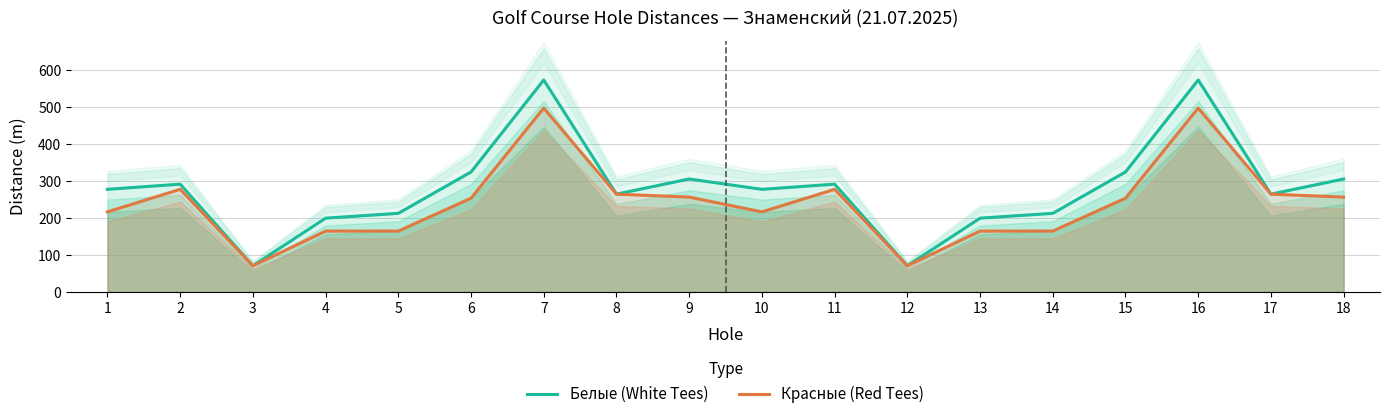

Does the chart display data point markers on the line(s)?

No